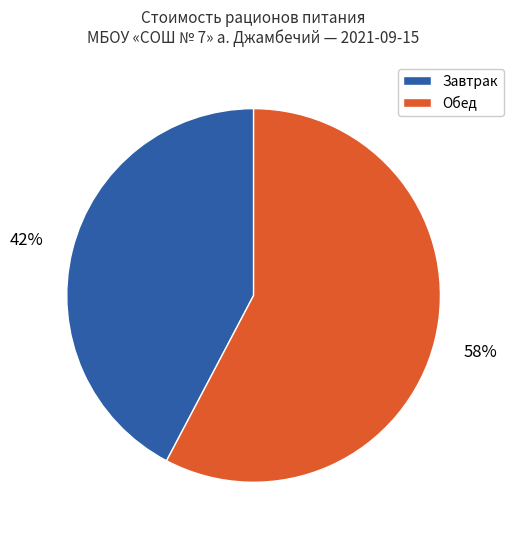

Does any single category account for the majority?

Yes